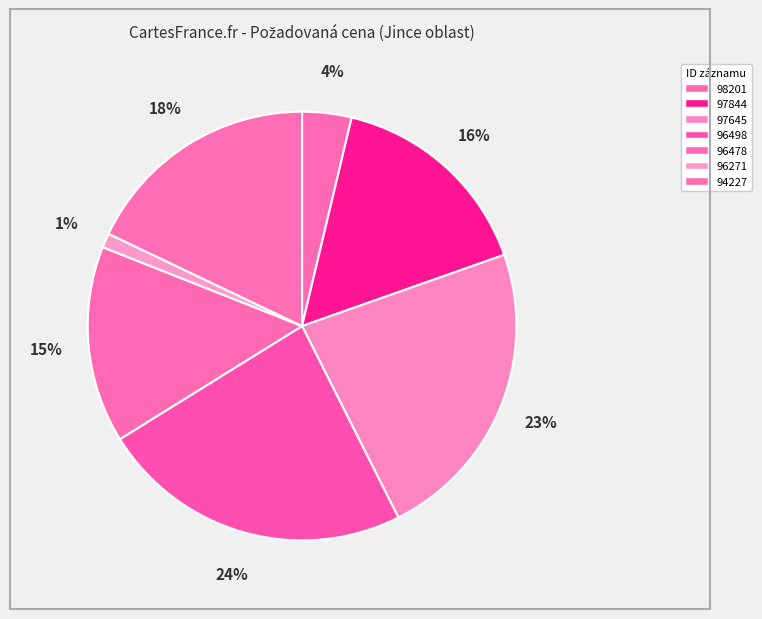

Is it true that 97645 is 23% of the pie?

True